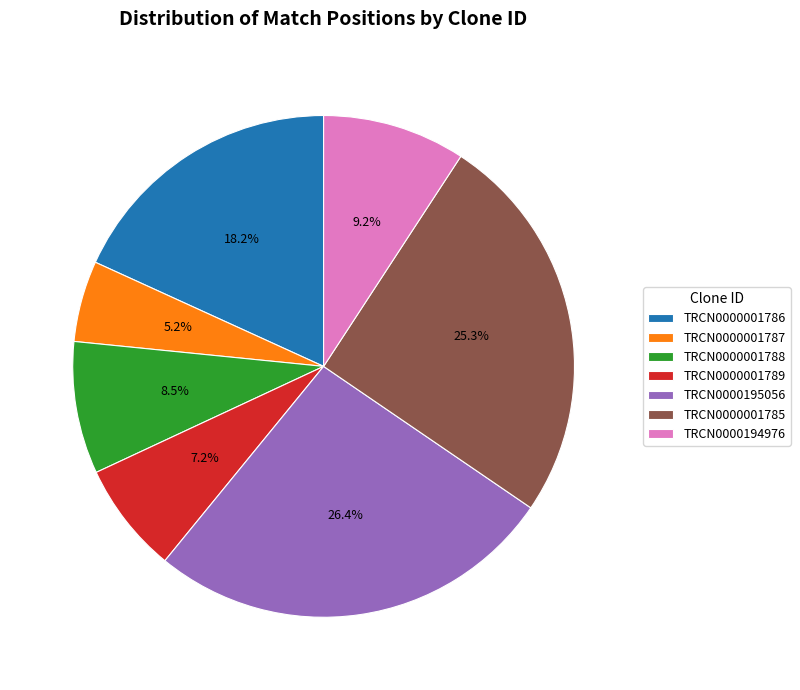

Between TRCN0000001786 and TRCN0000001785, which is larger?

TRCN0000001785